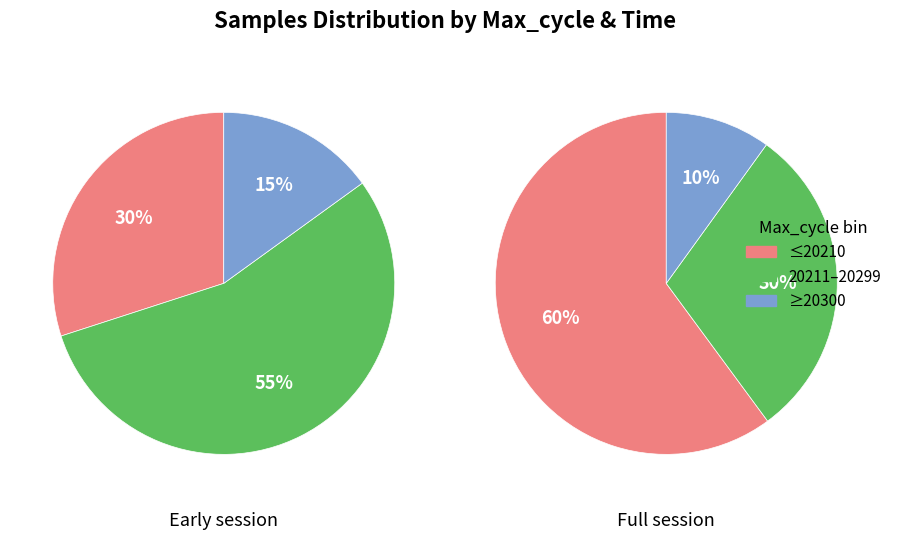

Combined, do 14 and 20 account for over 50%?

No